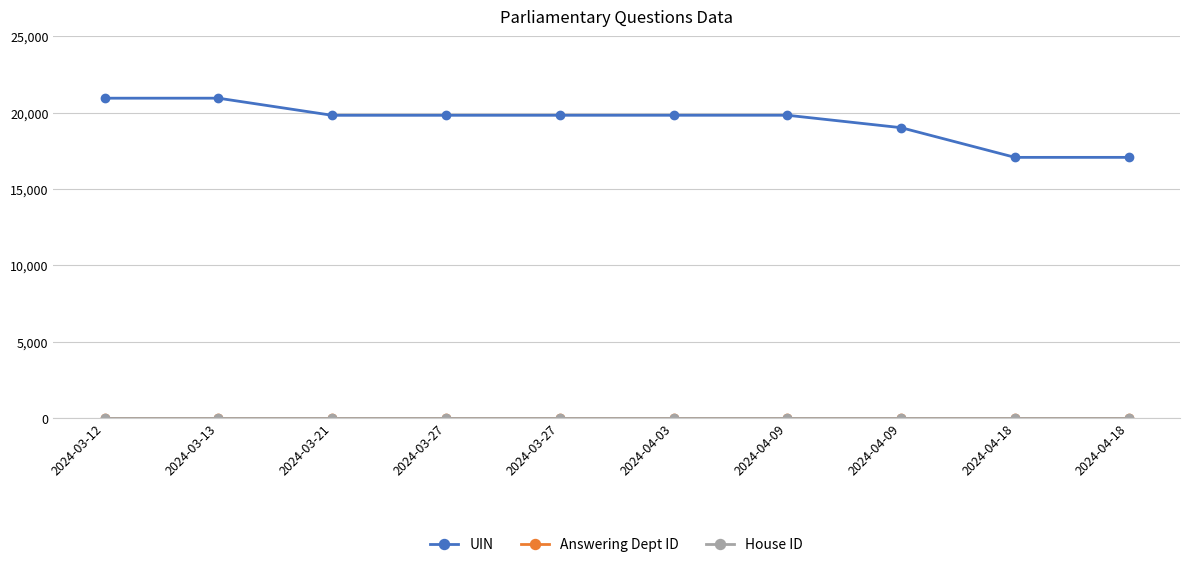

How many lines are shown in the chart?

3